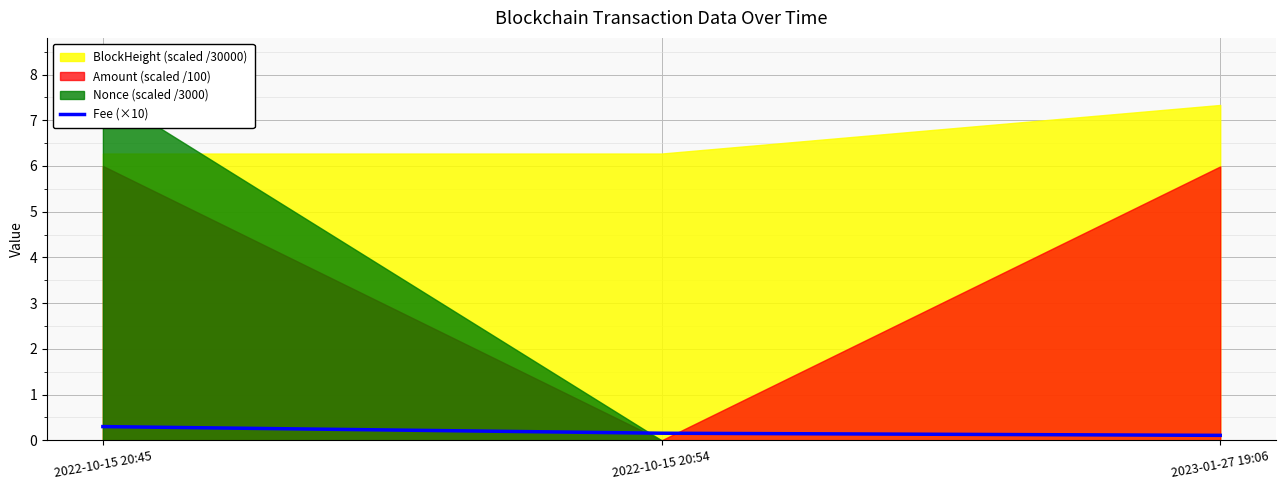

True or false: Fee (×10) has a value of 0.2 at 2022-10-15 20:54.

True